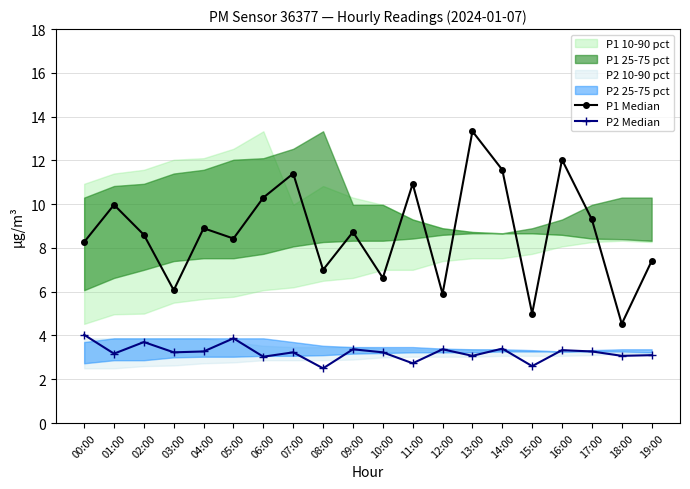

Reading left to right, extract all data points from this chart.

P1 Median: 00:00=8.3	01:00=10.0	02:00=8.6	03:00=6.1	04:00=8.9	05:00=8.4	06:00=10.3	07:00=11.4	08:00=7.0	09:00=8.7	10:00=6.6	11:00=10.9	12:00=5.9	13:00=13.3	14:00=11.6	15:00=5.0	16:00=12.0	17:00=9.3	18:00=4.5	19:00=7.4
P2 Median: 00:00=4.0	01:00=3.2	02:00=3.7	03:00=3.2	04:00=3.3	05:00=3.9	06:00=3.0	07:00=3.2	08:00=2.5	09:00=3.4	10:00=3.2	11:00=2.7	12:00=3.4	13:00=3.1	14:00=3.4	15:00=2.6	16:00=3.3	17:00=3.3	18:00=3.1	19:00=3.1